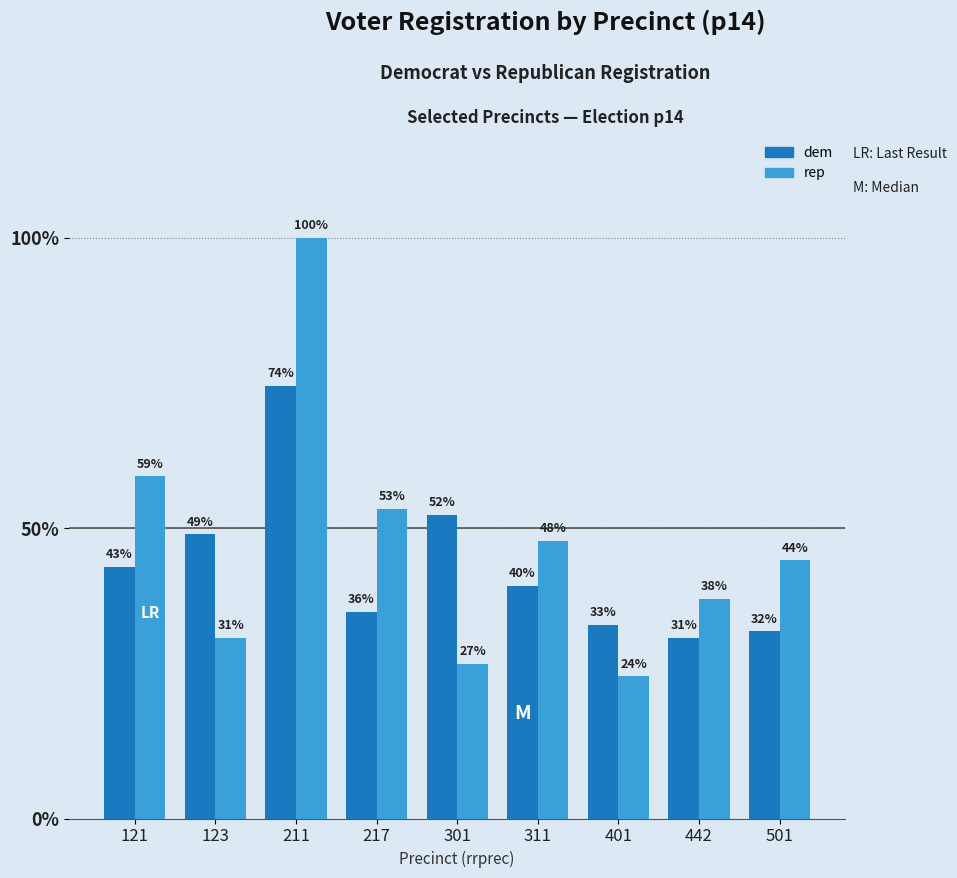

Which series has the largest total across all categories?

rep